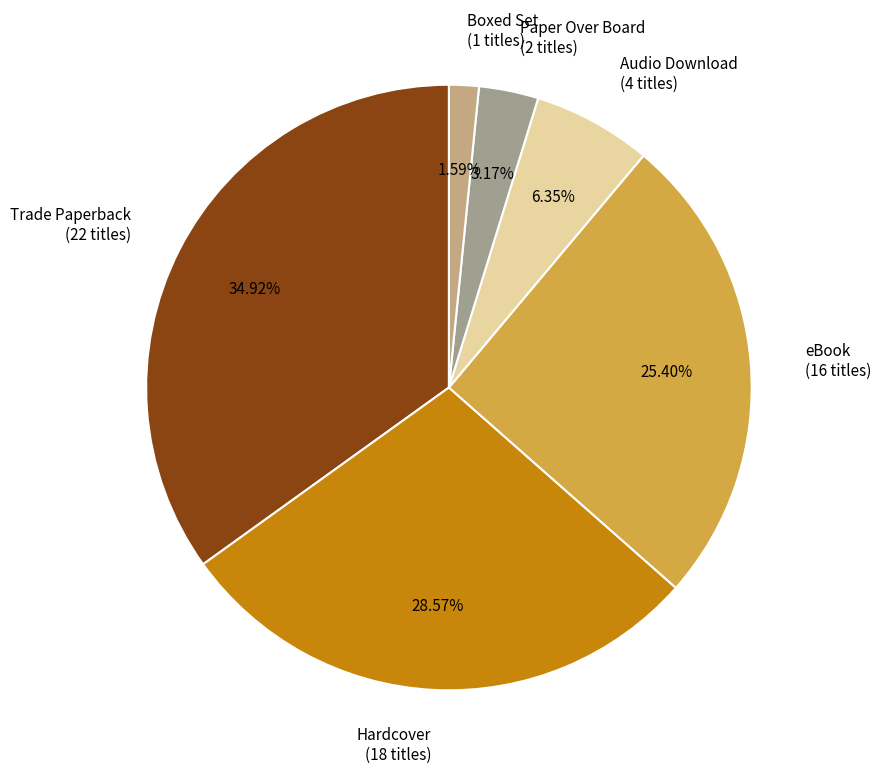

Does Trade Paperback represent more than half of the total?

No